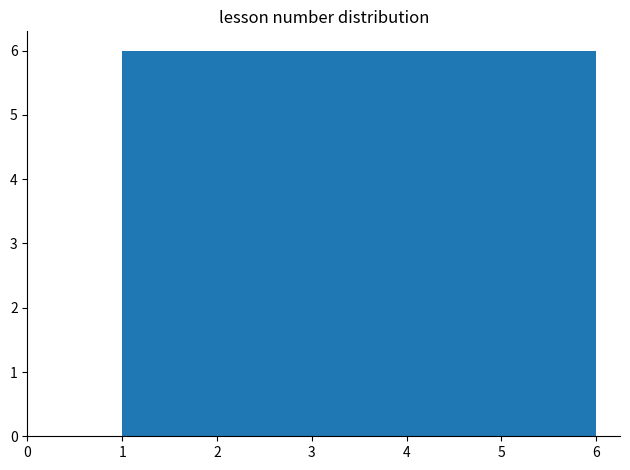

How tall is the bar that spans 5.2 to 6.0 on the x-axis? Neither the bar edges nor the heights are printed on the chart, so give them approximately, as read against the axes.

6